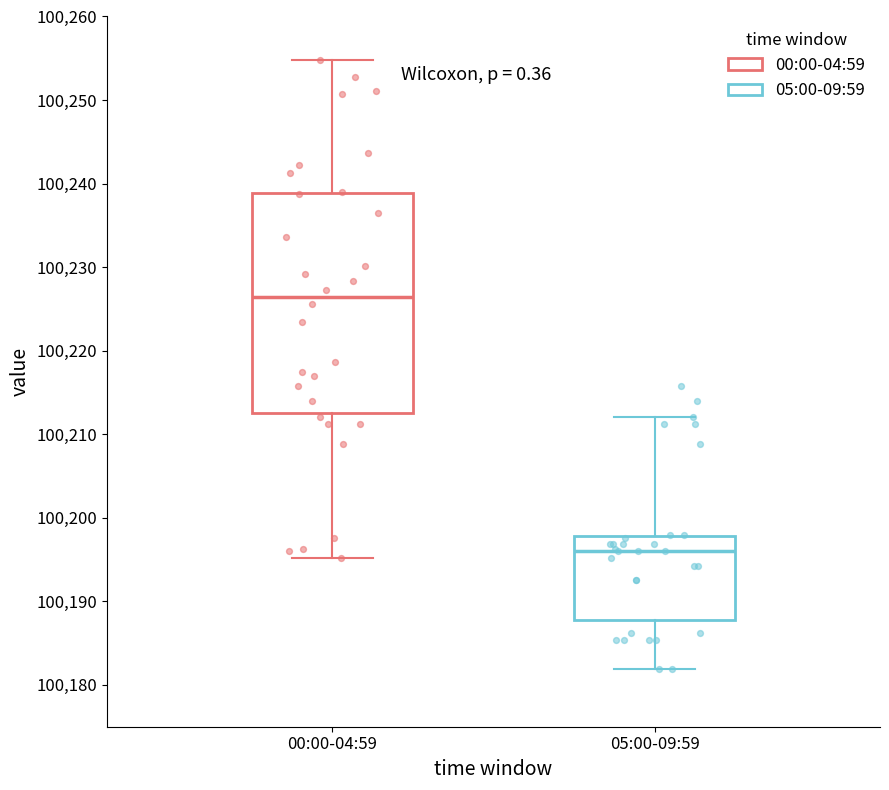

Reading left to right, read every box against the y-axis: the position of its median line, the range the box covers, and the ends of its whiskers. The values are not printed on the chart, so give them approximately, as read against the axis.

00:00-04:59: median 100226, box 100213 to 100239, whiskers 100195 to 100255
05:00-09:59: median 100196, box 100188 to 100198, whiskers 100182 to 100212